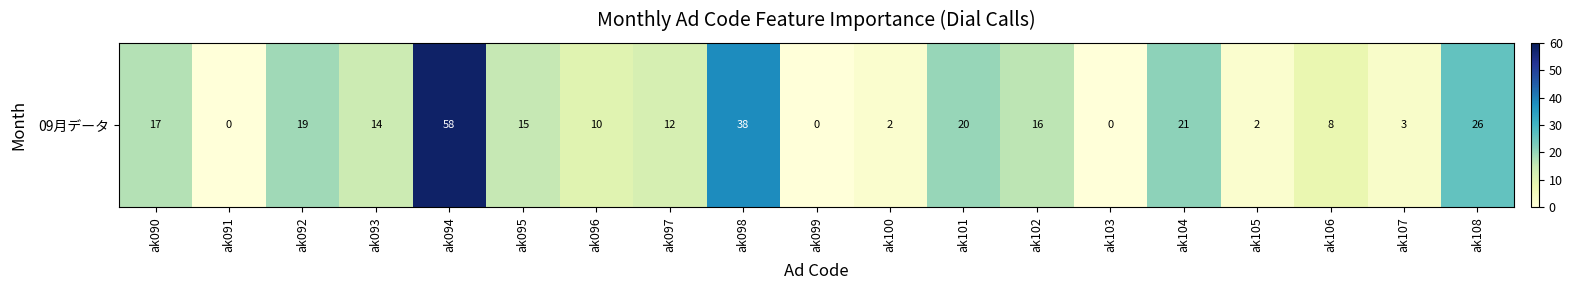

Is it true that the value at ak100 is 3?

False